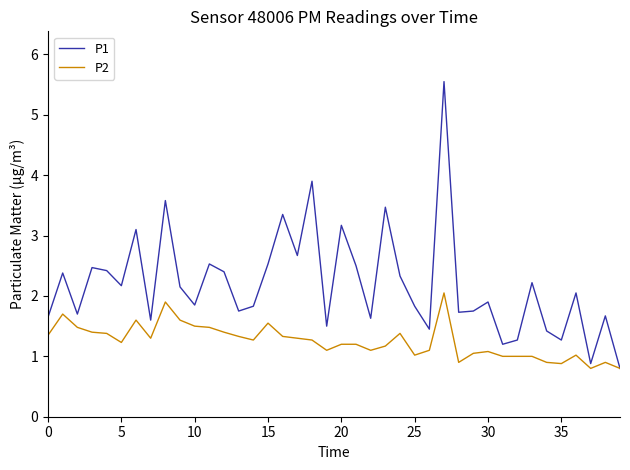

Which series has the widest spread of values?

P1